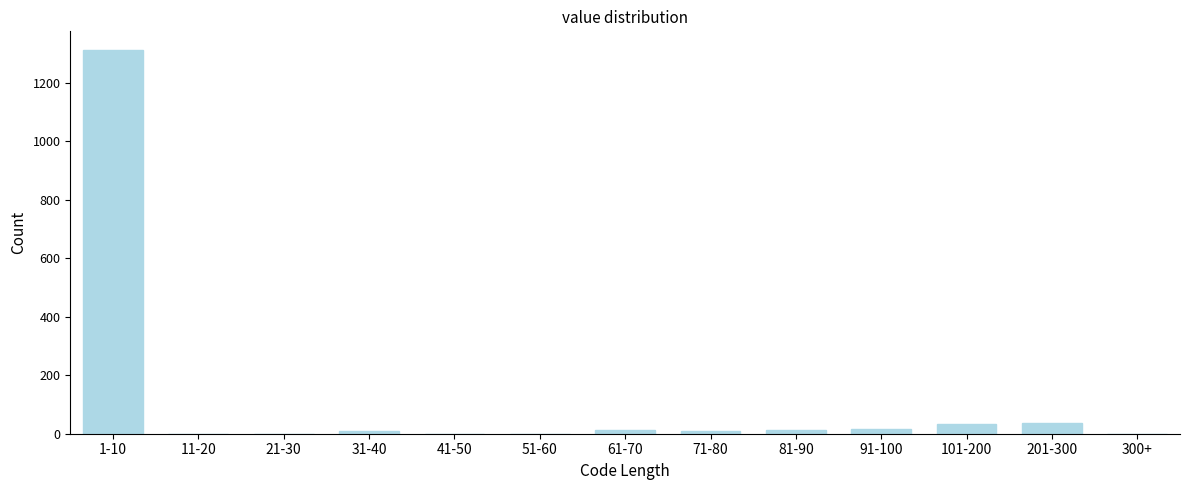

What is the sum of all values?

1438